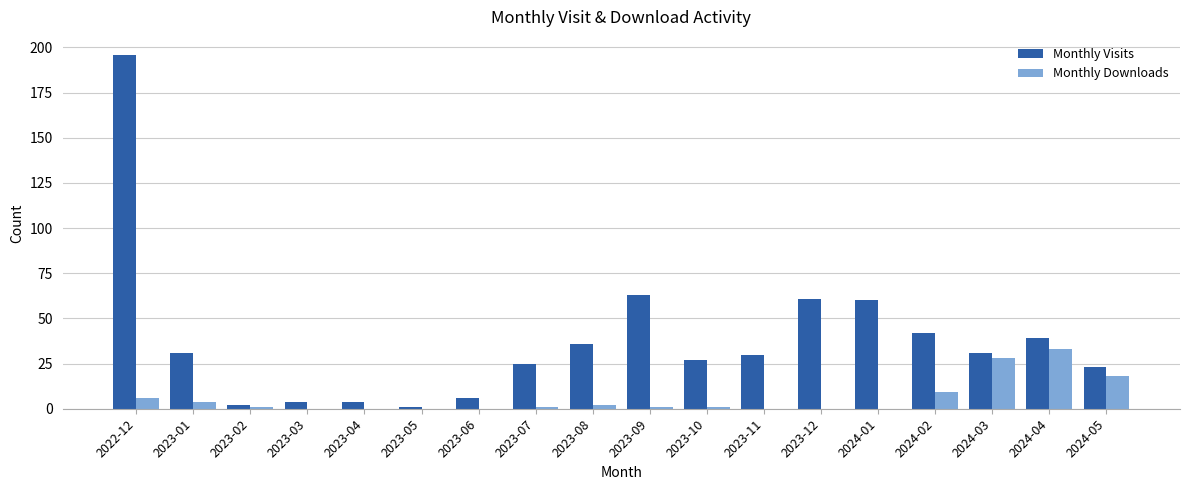

Where does the Monthly Downloads series first go above 1?

2022-12